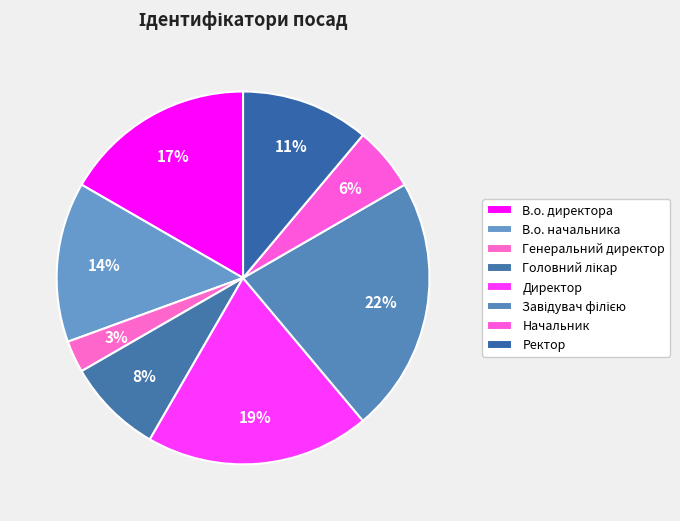

To the nearest percent, what is the combined percentage of Завідувач філією and В.о. начальника?

36%